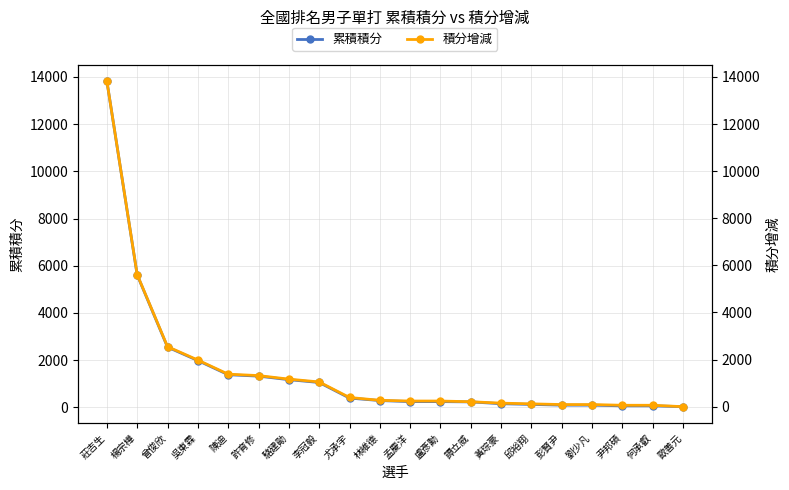

Which series changed the most between 莊吉生 and 曾俊欣?

累積積分